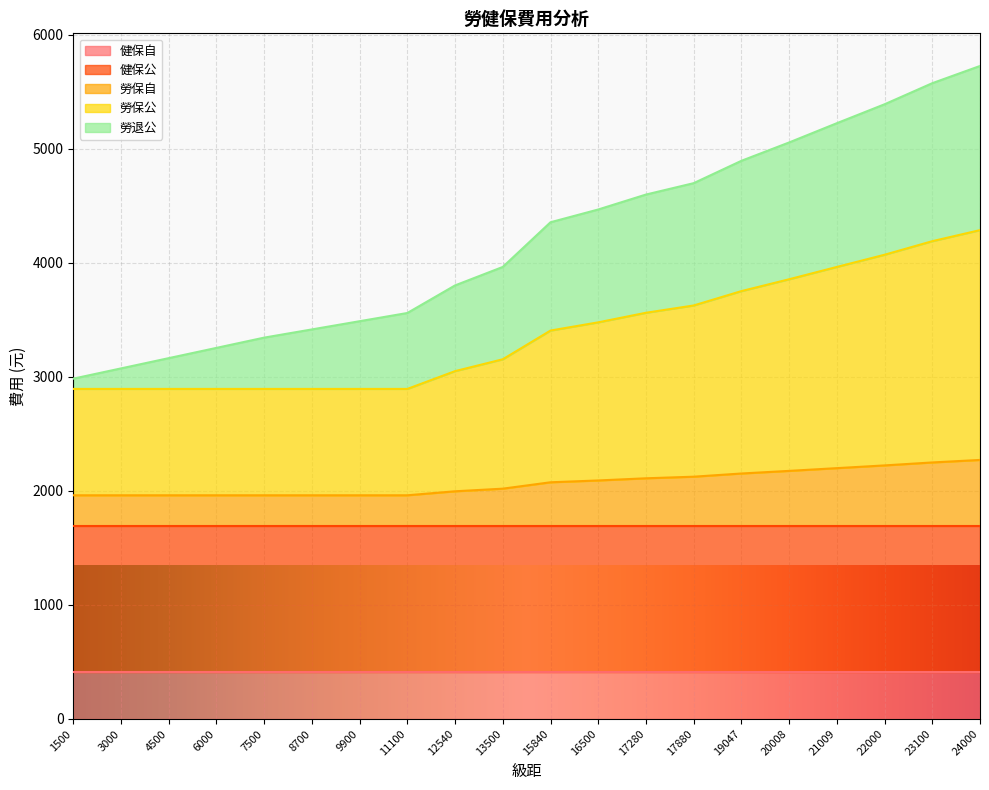

Between 6000 and 17880, which is larger?

17880